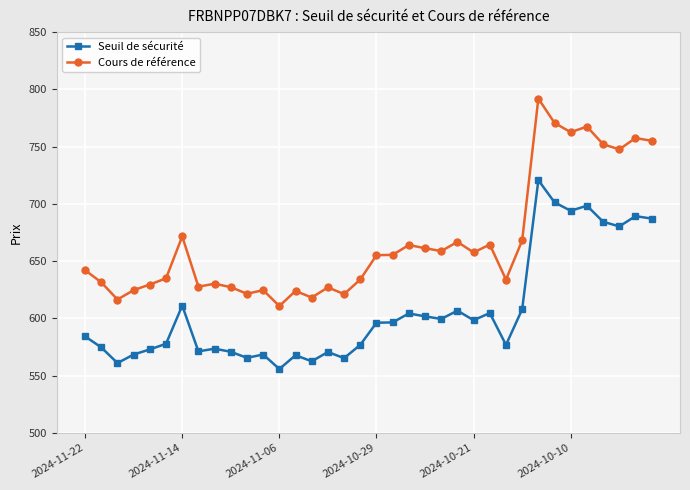

Which series has the largest total across all categories?

Cours de référence